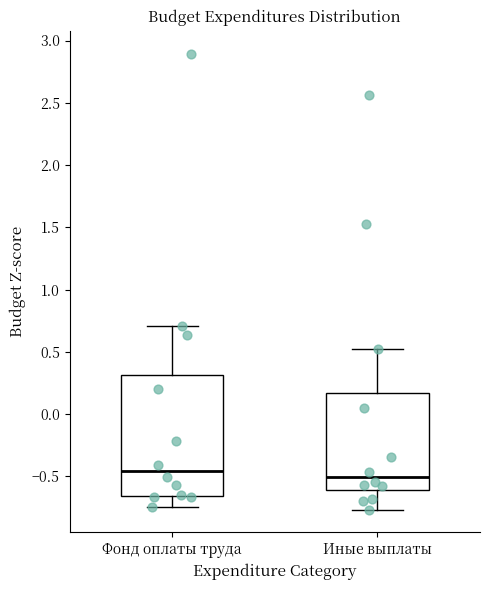

Which box is the tallest, from its lower edge to its upper edge?

Фонд оплаты труда